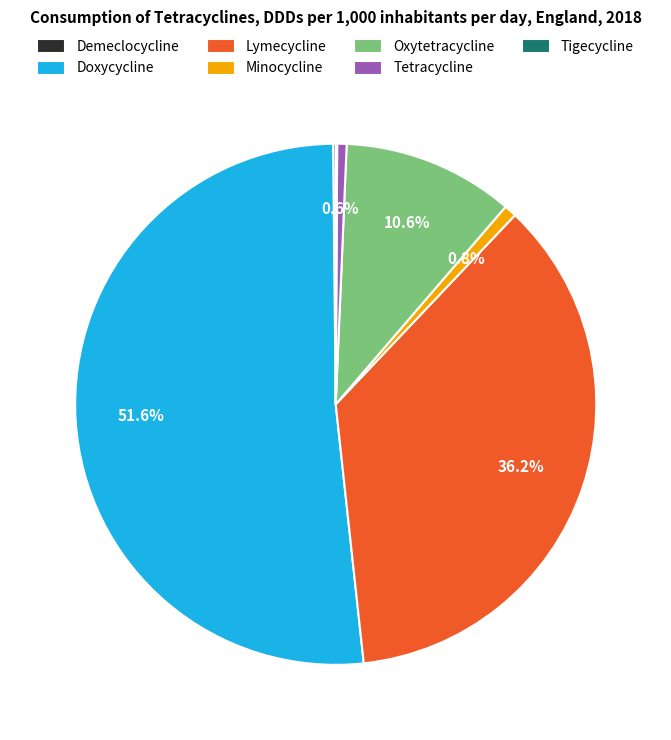

Which has a higher value, Oxytetracycline or Doxycycline?

Doxycycline